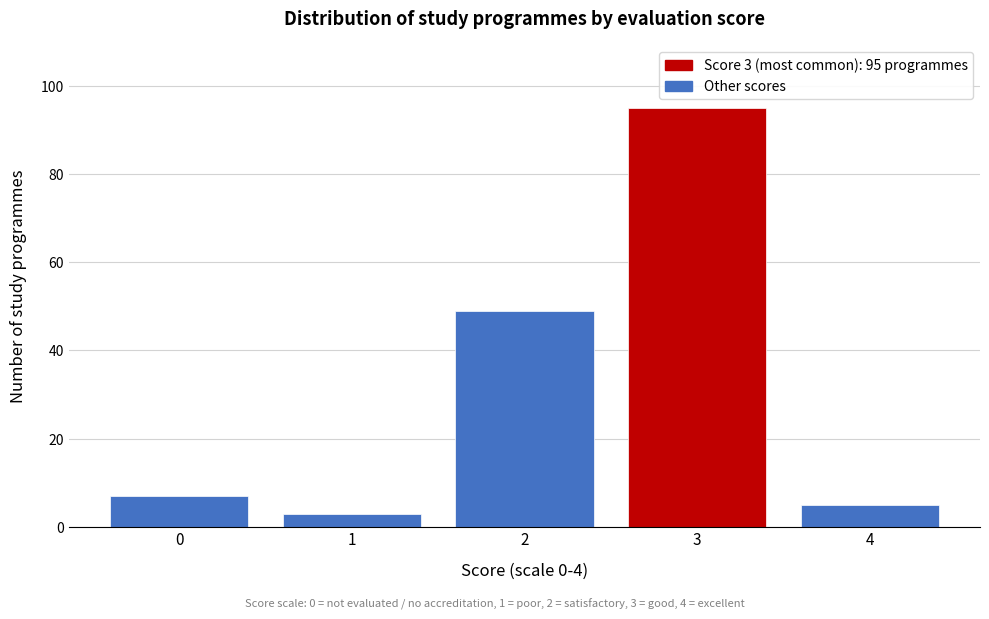

Reading right to left, extract all data points from this chart.

5	95	49	3	7